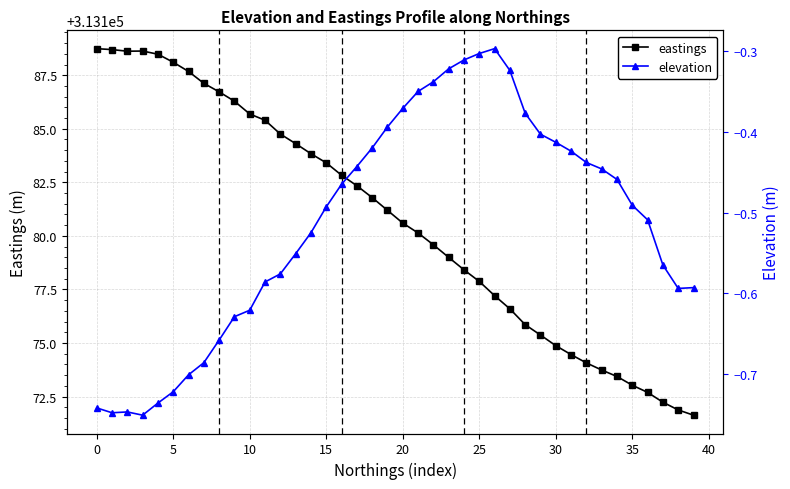

What is the difference between the eastings values at 15 and 23?

4.4